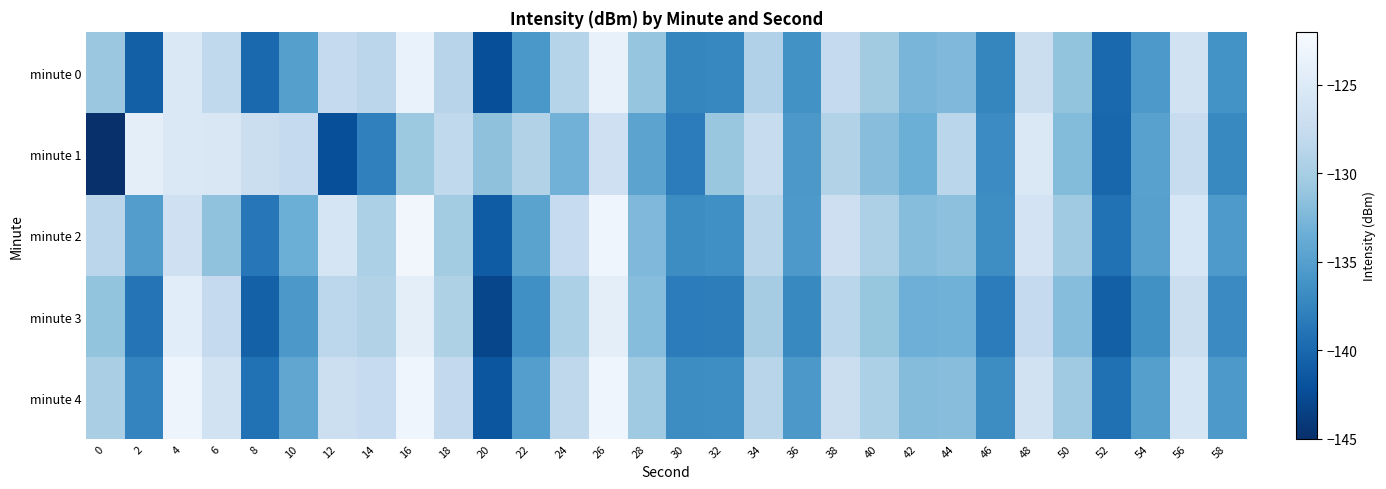

Reading left to right, list all the values displayed in this chart.

minute 0: 0=-130.7	2=-140.7	4=-125.2	6=-128.0	8=-139.9	10=-135.0	12=-127.8	14=-128.5	16=-123.6	18=-128.8	20=-142.2	22=-135.7	24=-128.9	26=-123.6	28=-131.2	30=-137.5	32=-137.3	34=-129.4	36=-136.4	38=-127.8	40=-130.3	42=-132.7	44=-132.4	46=-137.5	48=-127.1	50=-131.2	52=-140.0	54=-135.6	56=-126.4	58=-136.3
minute 1: 0=-145.1	2=-124.2	4=-125.3	6=-125.5	8=-127.1	10=-127.8	12=-142.3	14=-137.9	16=-130.7	18=-128.0	20=-131.5	22=-129.2	24=-133.1	26=-126.8	28=-134.5	30=-138.2	32=-130.9	34=-127.4	36=-135.7	38=-129.1	40=-131.8	42=-133.5	44=-128.6	46=-136.9	48=-125.3	50=-132.1	52=-140.2	54=-134.8	56=-127.5	58=-137.1
minute 2: 0=-128.5	2=-135.2	4=-126.8	6=-131.4	8=-138.7	10=-133.5	12=-125.9	14=-129.6	16=-122.8	18=-130.2	20=-141.1	22=-134.6	24=-127.7	26=-122.9	28=-132.4	30=-136.8	32=-136.5	34=-128.7	36=-135.6	38=-126.9	40=-129.5	42=-131.9	44=-131.6	46=-136.7	48=-126.2	50=-130.5	52=-139.2	54=-134.9	56=-125.7	58=-135.5
minute 3: 0=-131.2	2=-138.9	4=-124.5	6=-127.8	8=-140.6	10=-135.7	12=-128.4	14=-129.1	16=-124.3	18=-129.4	20=-143.0	22=-136.5	24=-129.6	26=-124.3	28=-131.9	30=-138.2	32=-138.1	34=-130.1	36=-137.1	38=-128.6	40=-131.0	42=-133.4	44=-133.2	46=-138.2	48=-127.8	50=-131.9	52=-140.7	54=-136.4	56=-127.2	58=-137.0
minute 4: 0=-129.8	2=-137.5	4=-123.1	6=-126.4	8=-139.2	10=-134.3	12=-127.0	14=-127.7	16=-122.9	18=-128.0	20=-141.6	22=-135.1	24=-128.2	26=-122.9	28=-130.5	30=-136.8	32=-136.7	34=-128.7	36=-135.7	38=-127.2	40=-129.6	42=-132.0	44=-131.8	46=-136.8	48=-126.4	50=-130.5	52=-139.3	54=-135.0	56=-125.8	58=-135.6